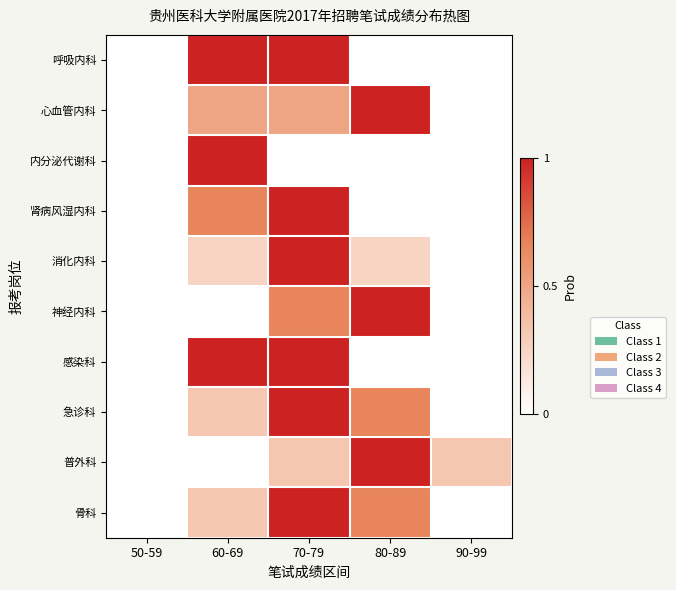

Reading left to right, what are all the values shown in this chart?

呼吸内科: 50-59=0.0	60-69=1.0	70-79=1.0	80-89=0.0	90-99=0.0
心血管内科: 50-59=0.0	60-69=0.5	70-79=0.5	80-89=1.0	90-99=0.0
内分泌代谢科: 50-59=0.0	60-69=1.0	70-79=0.0	80-89=0.0	90-99=0.0
肾病风湿内科: 50-59=0.0	60-69=0.7	70-79=1.0	80-89=0.0	90-99=0.0
消化内科: 50-59=0.0	60-69=0.2	70-79=1.0	80-89=0.2	90-99=0.0
神经内科: 50-59=0.0	60-69=0.0	70-79=0.7	80-89=1.0	90-99=0.0
感染科: 50-59=0.0	60-69=1.0	70-79=1.0	80-89=0.0	90-99=0.0
急诊科: 50-59=0.0	60-69=0.3	70-79=1.0	80-89=0.7	90-99=0.0
普外科: 50-59=0.0	60-69=0.0	70-79=0.3	80-89=1.0	90-99=0.3
骨科: 50-59=0.0	60-69=0.3	70-79=1.0	80-89=0.7	90-99=0.0